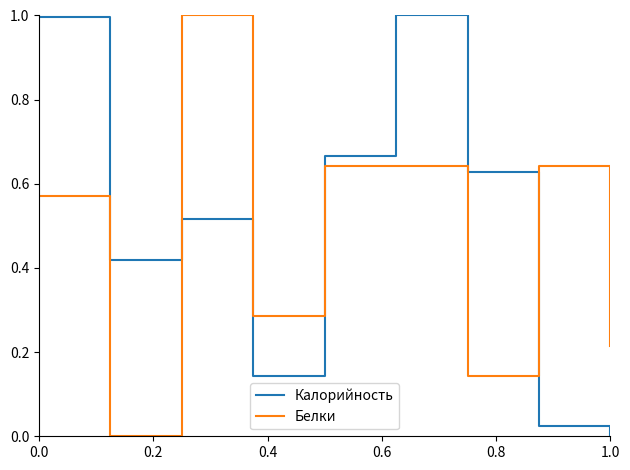

True or false: Калорийность and Белки intersect in this chart.

True